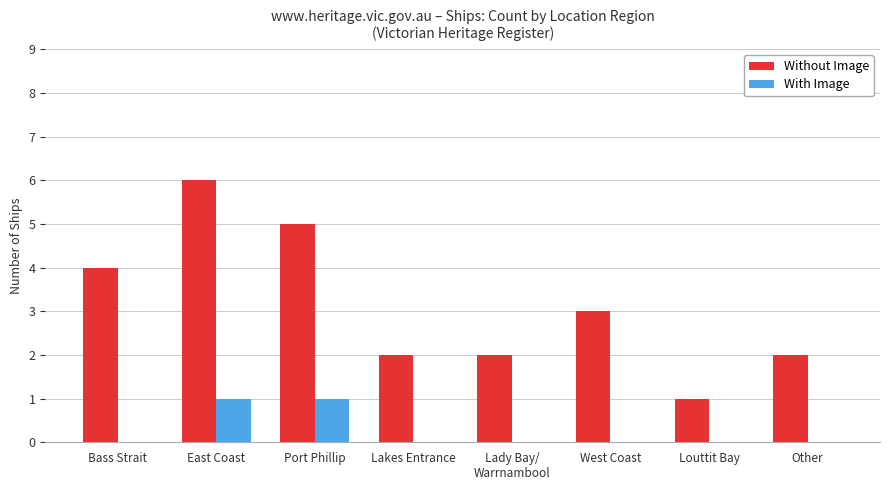

Are the bars horizontal?

No